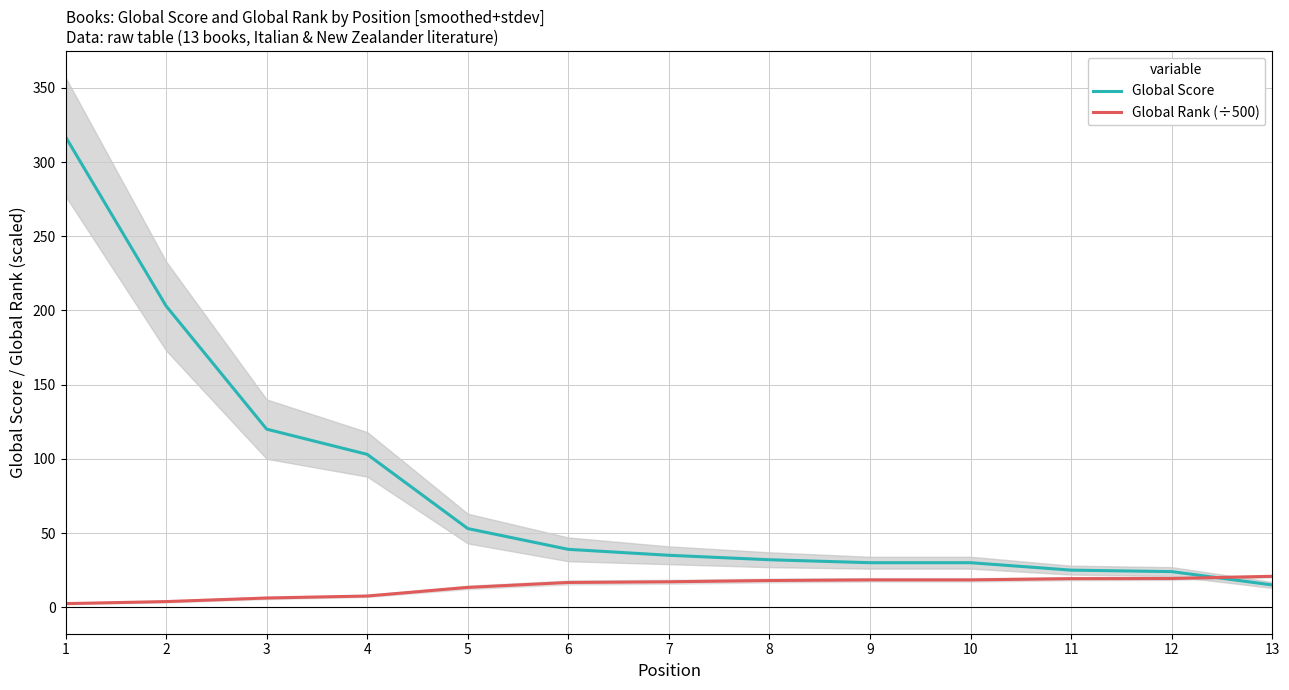

Which series has the largest range (max minus min)?

Global Score